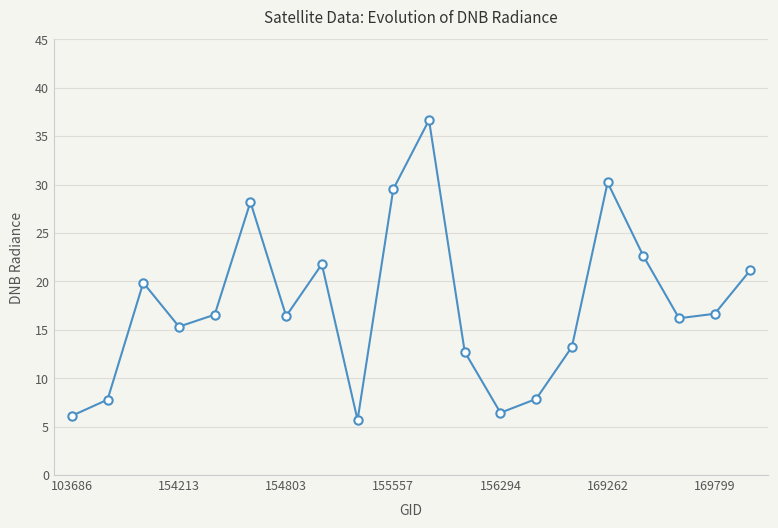

What is the difference between the second highest and minimum values?

24.5